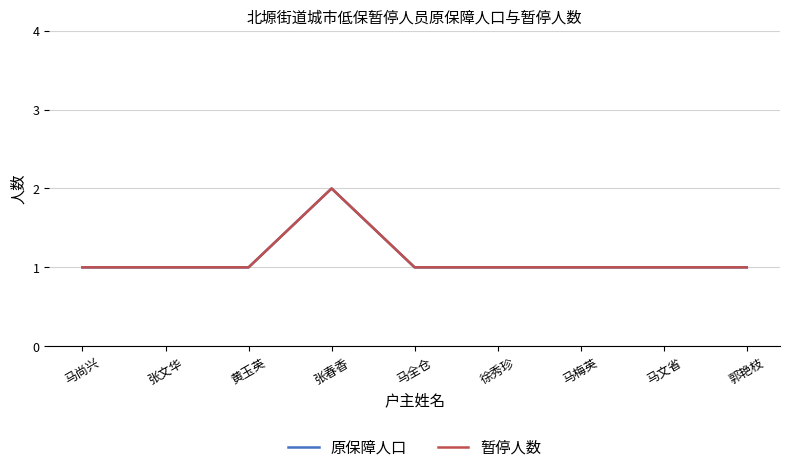

At which category is the sum across all series the highest?

张春香